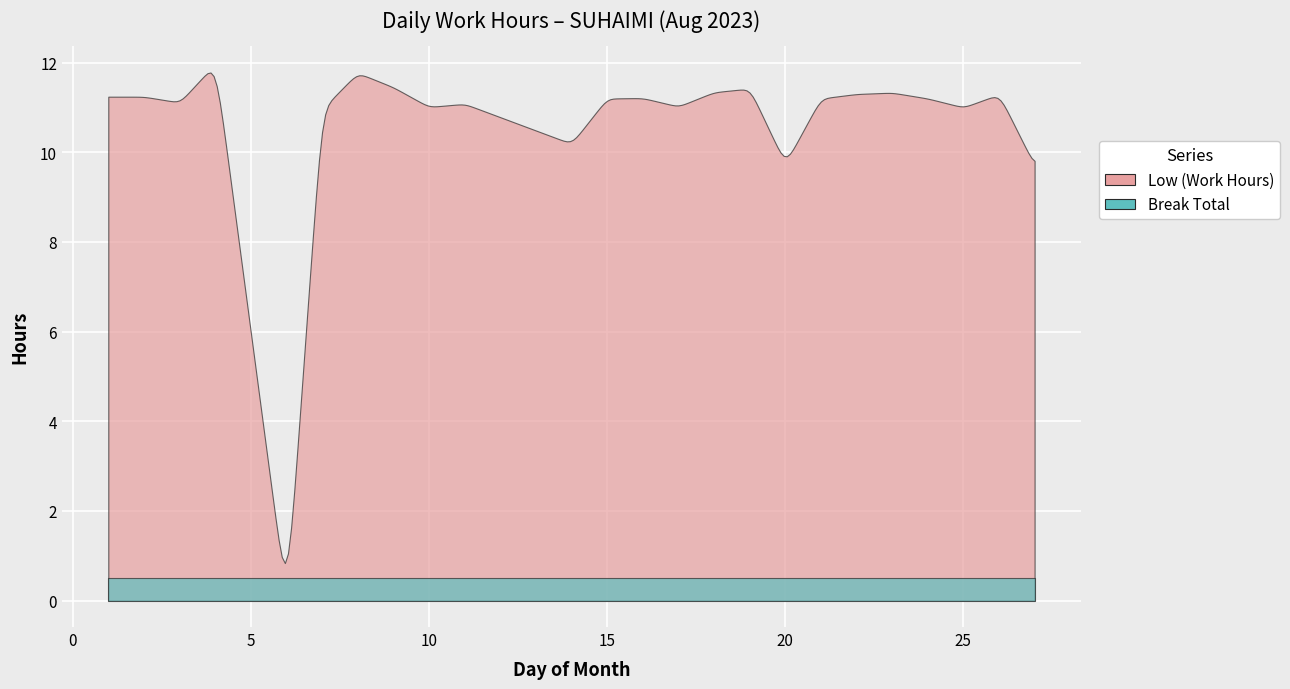

The Low series shows 11.2 at 21. True or false?

True